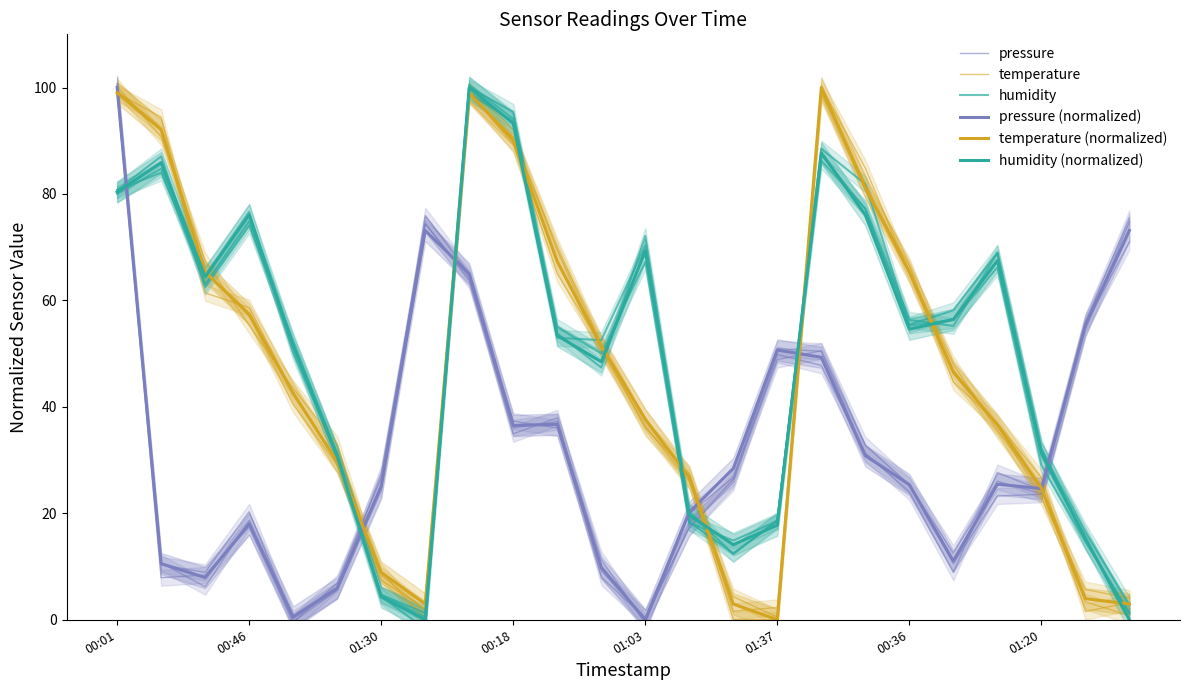

What is the total value across all series at 8?

526.0